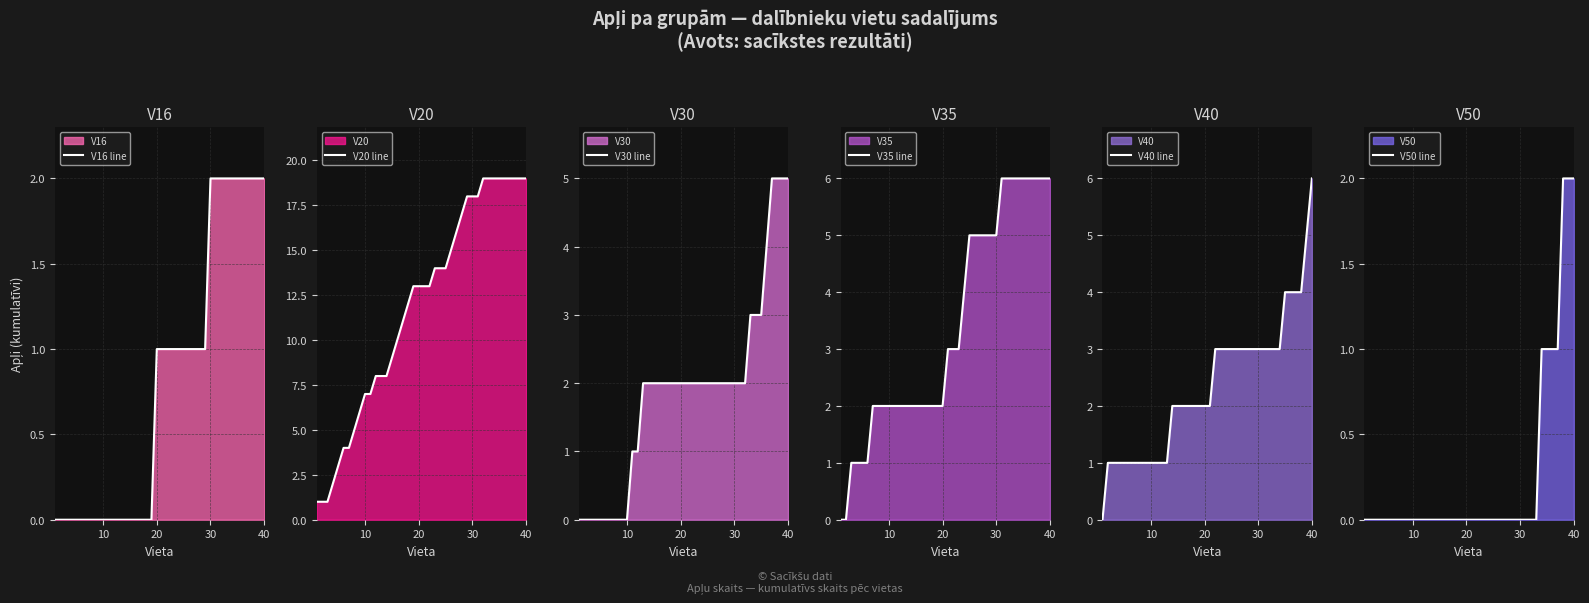

What is the total value across all series at 28?

29